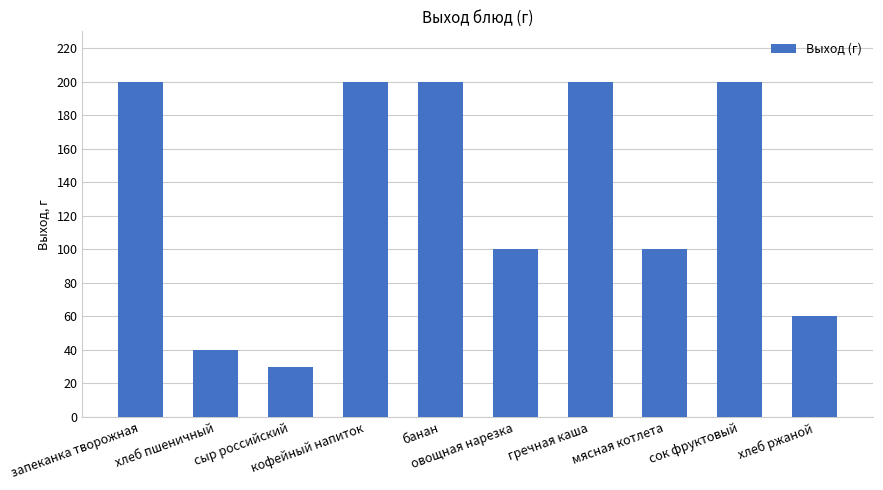

What is the change in value from хлеб пшеничный to хлеб ржаной?

+20